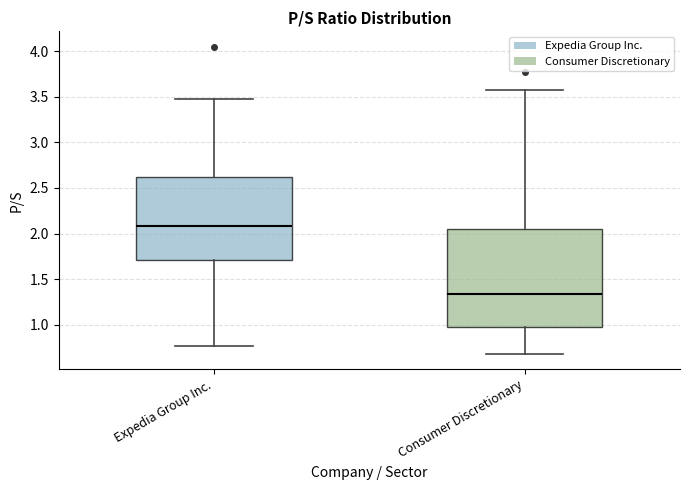

Reading left to right, transcribe this box plot: for each box, give where its median line is, the range the box spans, and where its two whiskers end, as read against the y-axis. The values are not printed on the chart, so give them approximately, as read against the axis.

Expedia Group Inc.: median 2.10, box 1.70 to 2.60, whiskers 0.75 to 3.50
Consumer Discretionary: median 1.35, box 0.95 to 2.05, whiskers 0.70 to 3.55